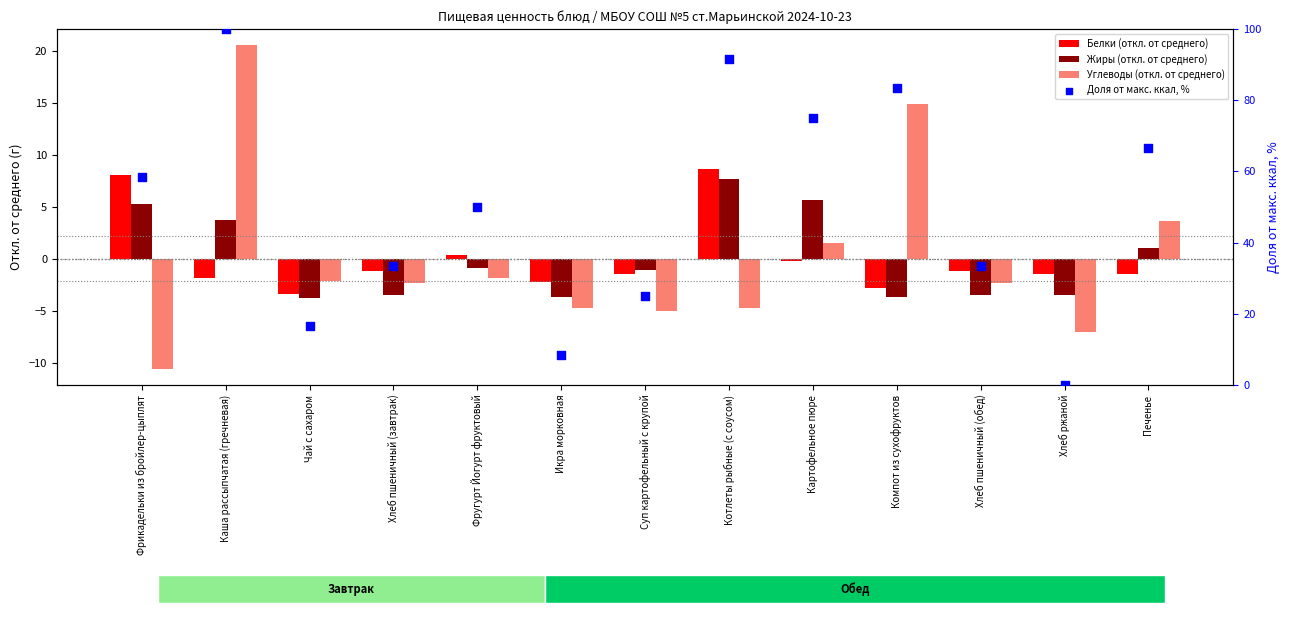

At which category is the sum across all series the highest?

Каша рассыпчатая (гречневая)